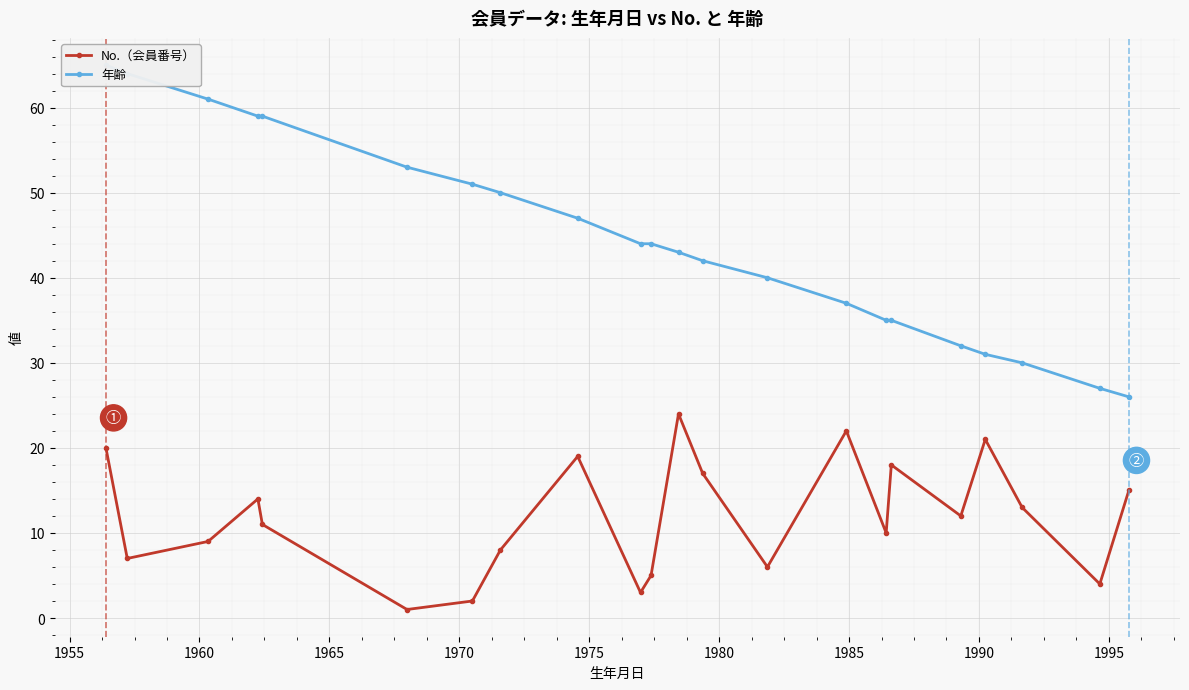

What are all the series names shown in the legend?

No.（会員番号）, 年齢